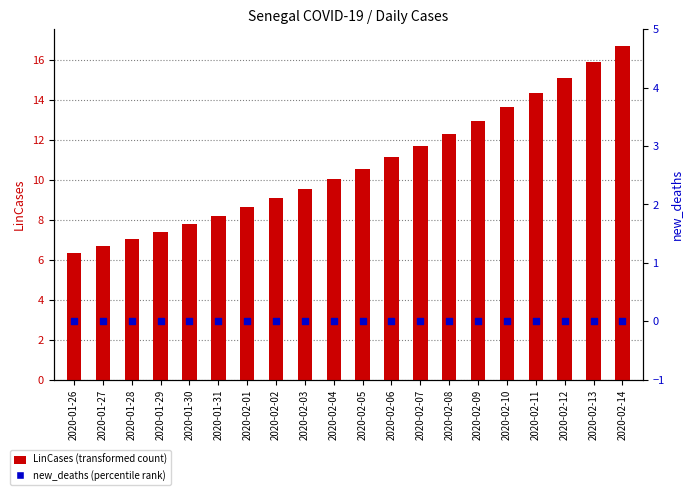

Which series has the largest Y range (max minus min)?

LinCases (transformed count)